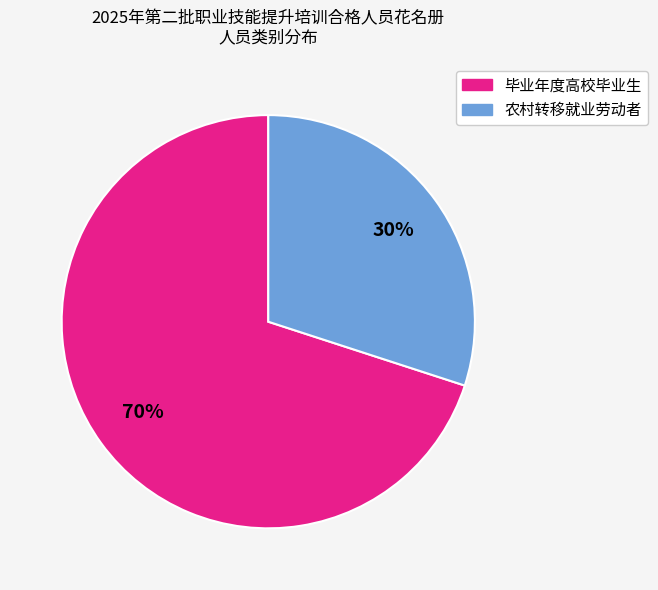

Does 毕业年度高校毕业生 represent more than half of the total?

Yes